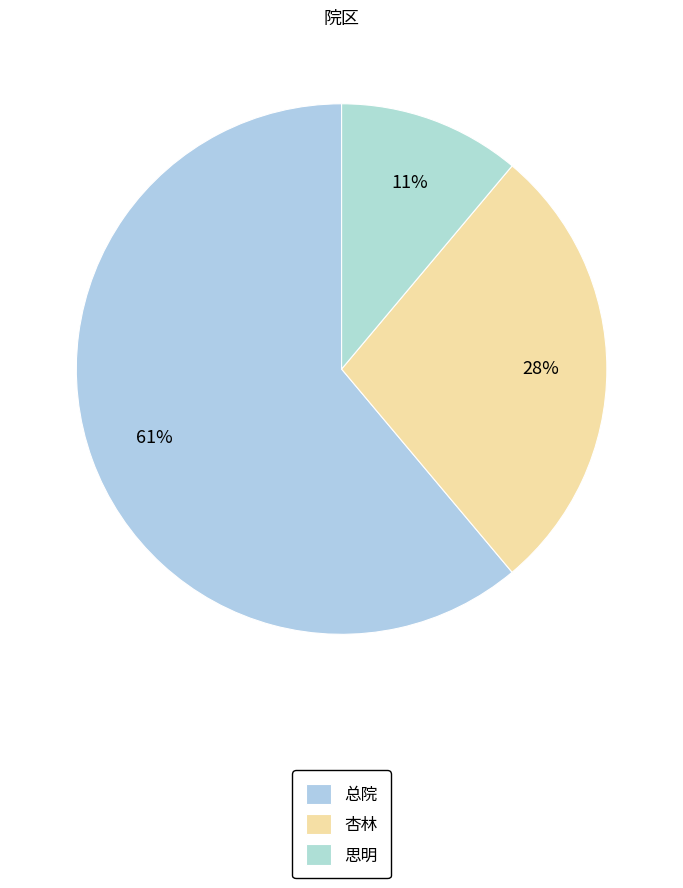

How many slices are in this pie chart?

3